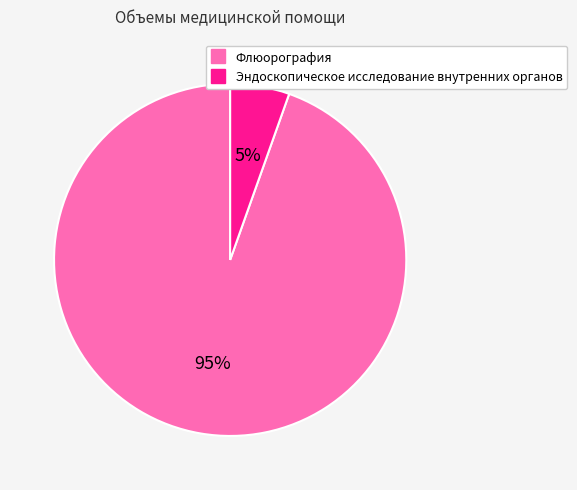

What percentage is the Флюорография slice, to the nearest percent?

95%